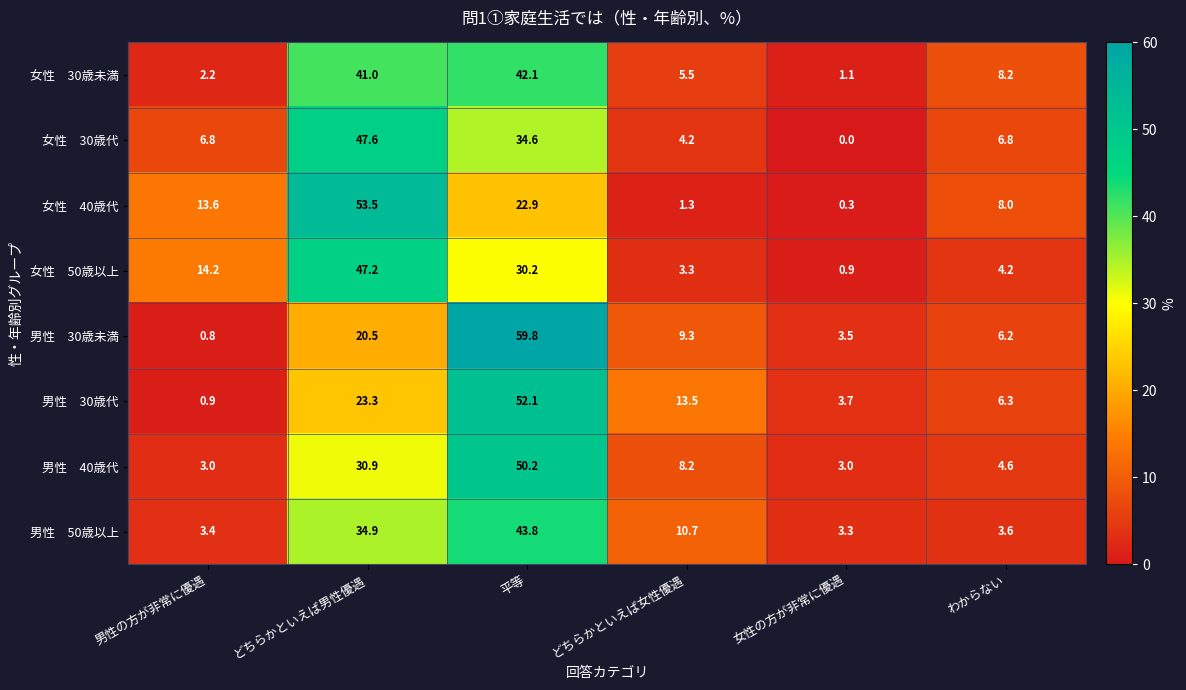

What is the spread (max minus min) of values at 女性の方が非常に優遇?

3.7